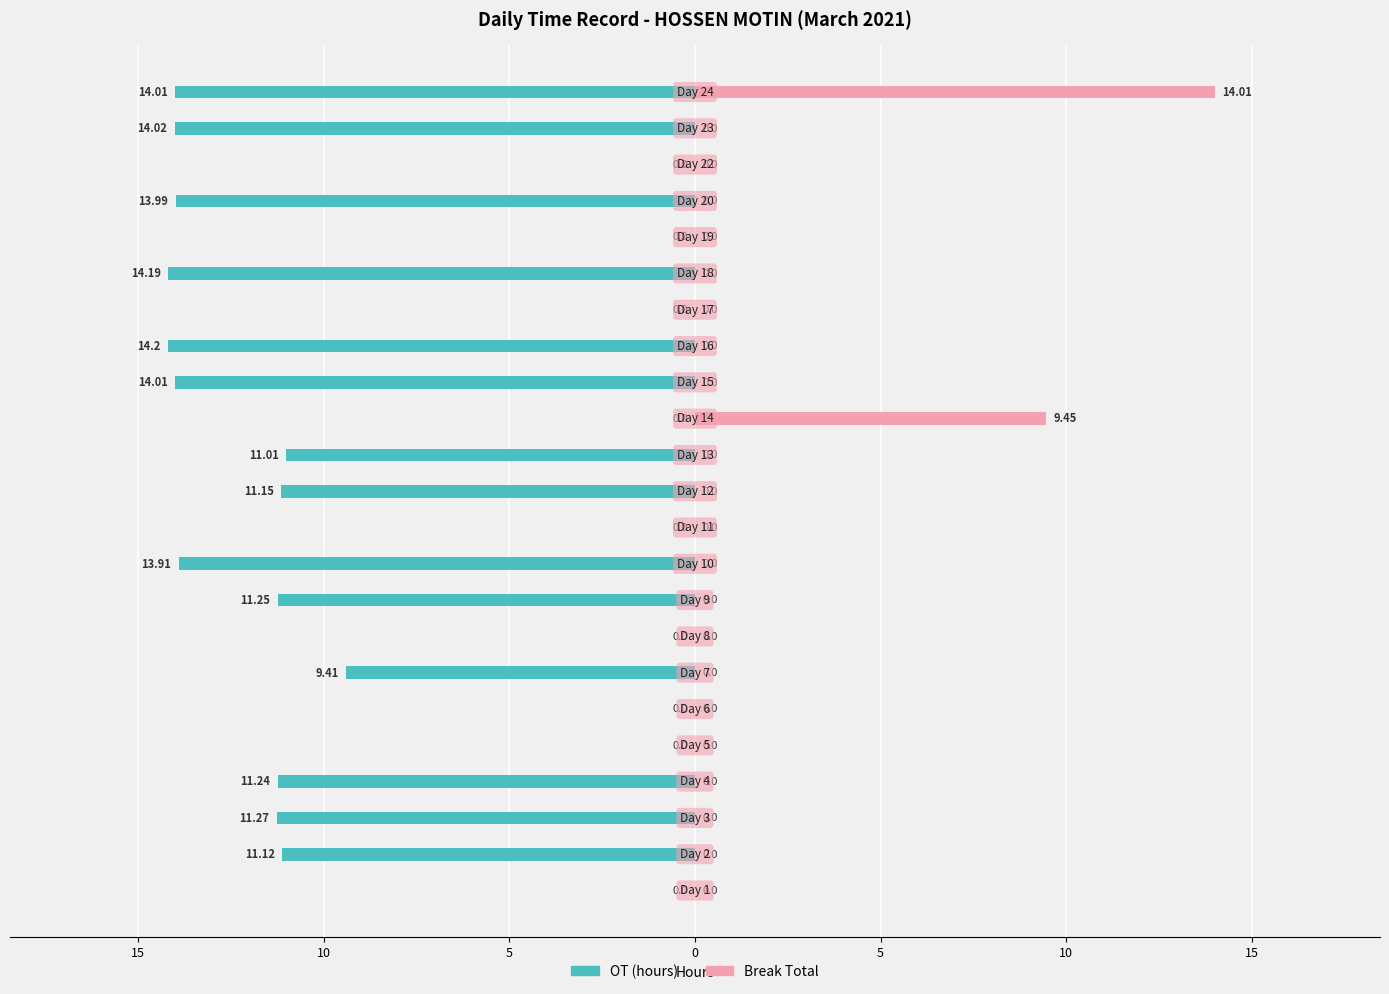

How many series are shown in this chart?

2